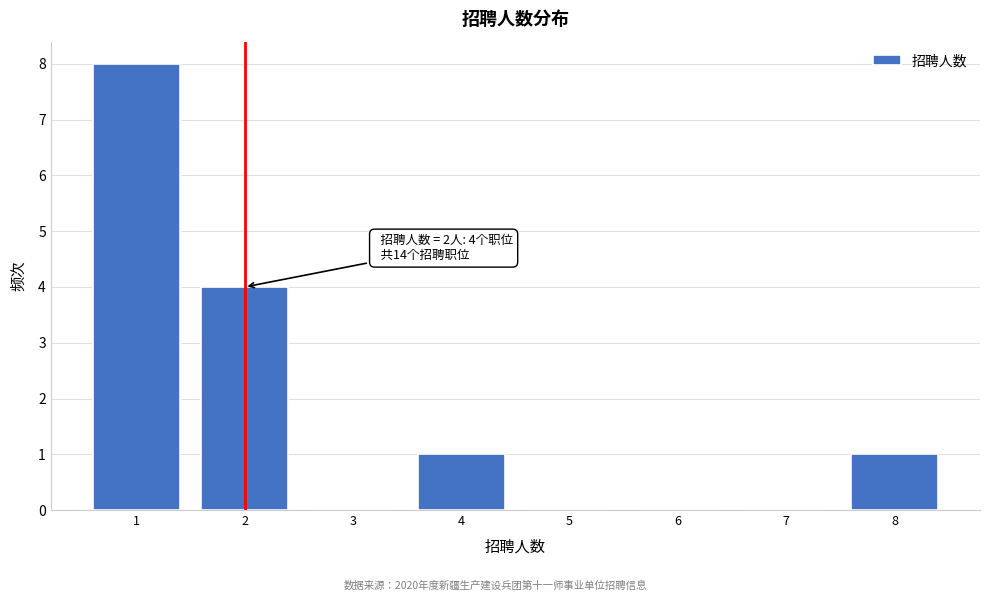

Over which range of the x-axis is the bar tallest?

0.5 to 1.5